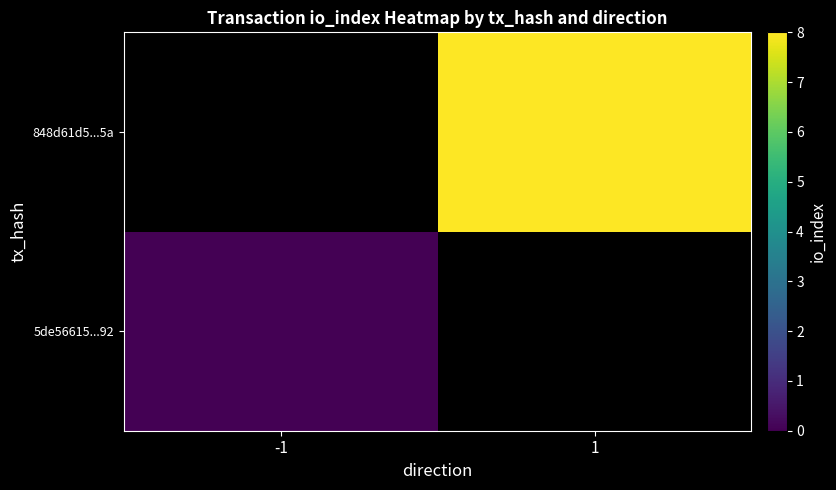

Rank the series by their average value, from lowest to highest.

5de56615...92, 848d61d5...5a